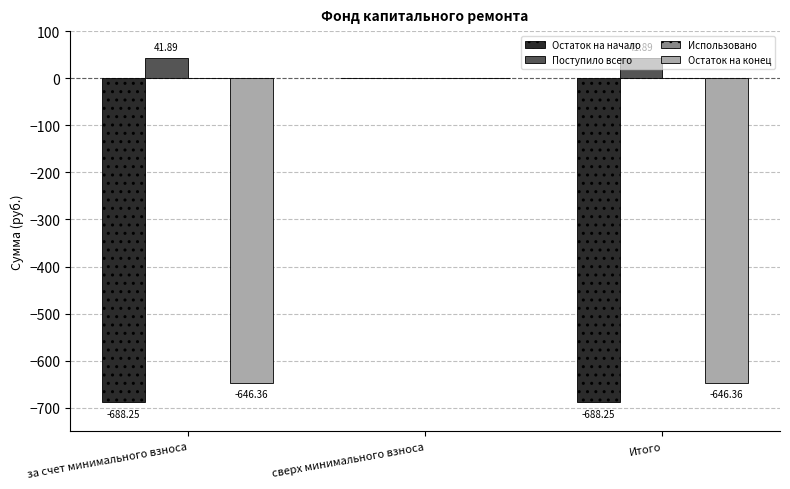

What is the sum of all Поступило всего values?

83.8